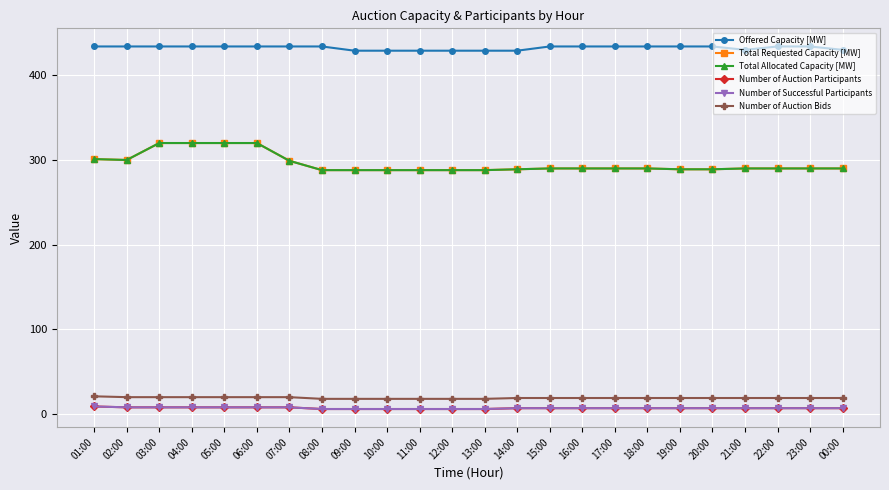

What position from the right is 10:00?

15